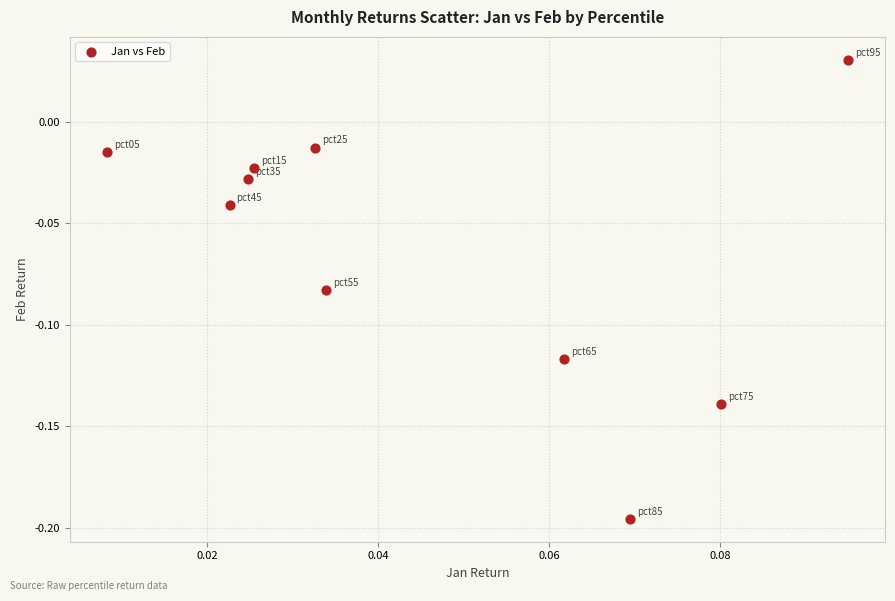

How many data points are displayed?

10